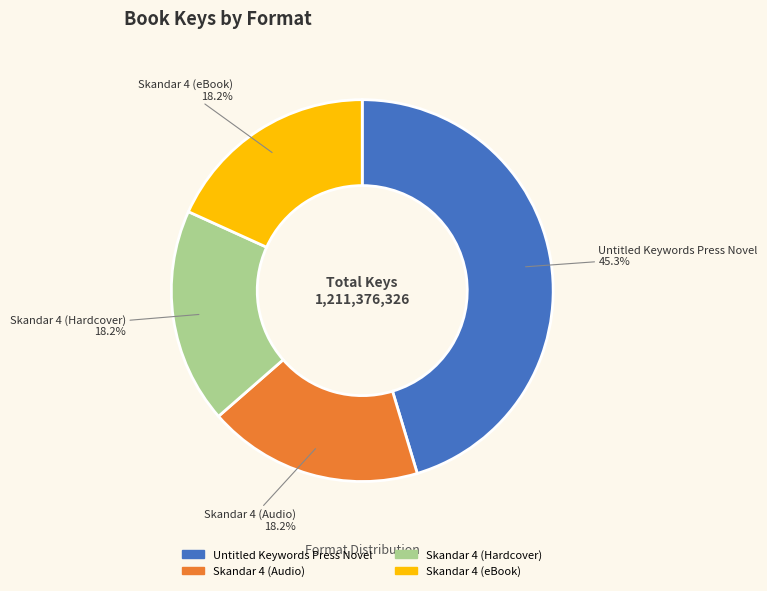

Which has a higher value, Skandar 4 (Hardcover) or Untitled Keywords Press Novel?

Untitled Keywords Press Novel